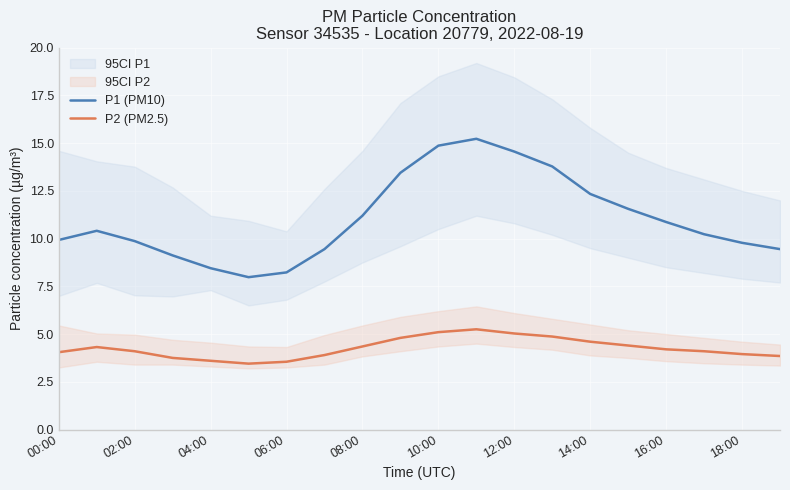

What is the difference between the P1 (PM10) values at 04:00 and 02:00?

1.4